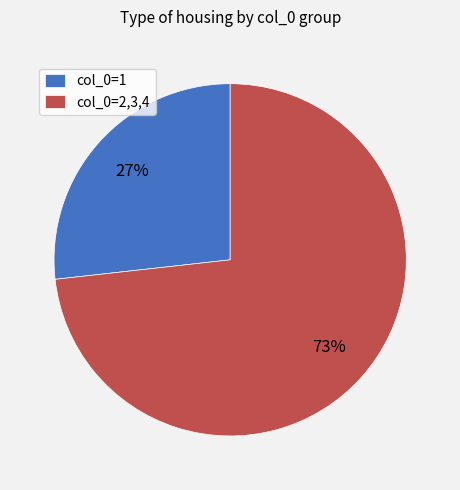

Do col_0=2,3,4 and col_0=1 together represent more than half of the pie?

Yes